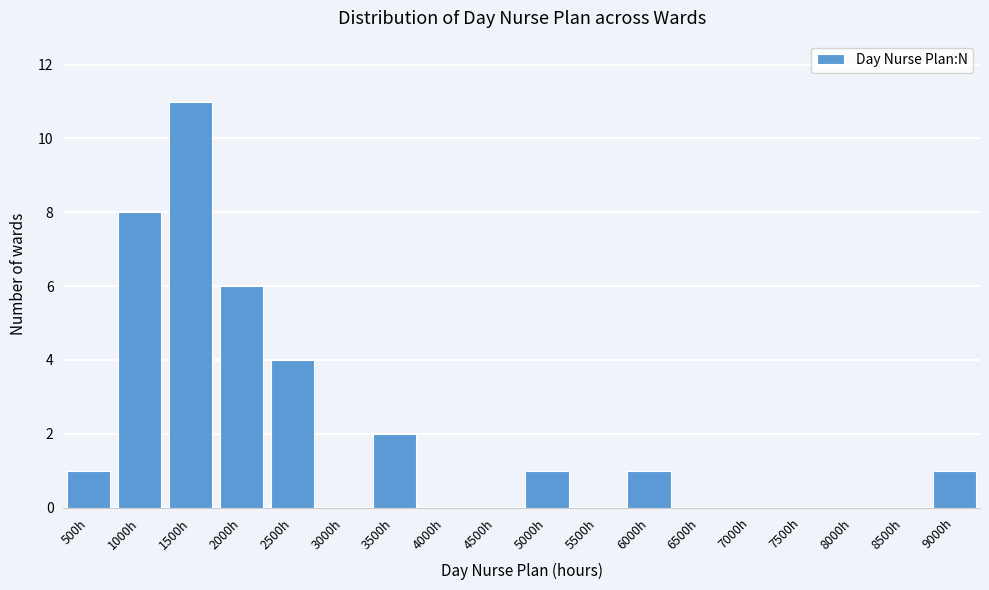

Reading left to right, list all the values displayed in this chart.

500h=1	1000h=8	1500h=11	2000h=6	2500h=4	3000h=0	3500h=2	4000h=0	4500h=0	5000h=1	5500h=0	6000h=1	6500h=0	7000h=0	7500h=0	8000h=0	8500h=0	9000h=1